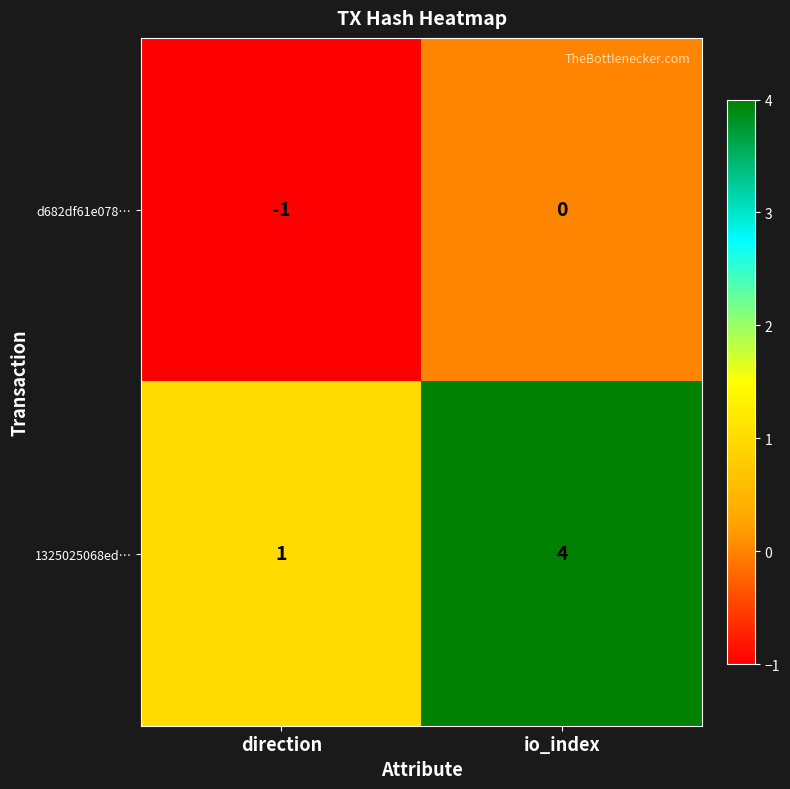

What is the difference between the 1325025068ed… values at direction and io_index?

3